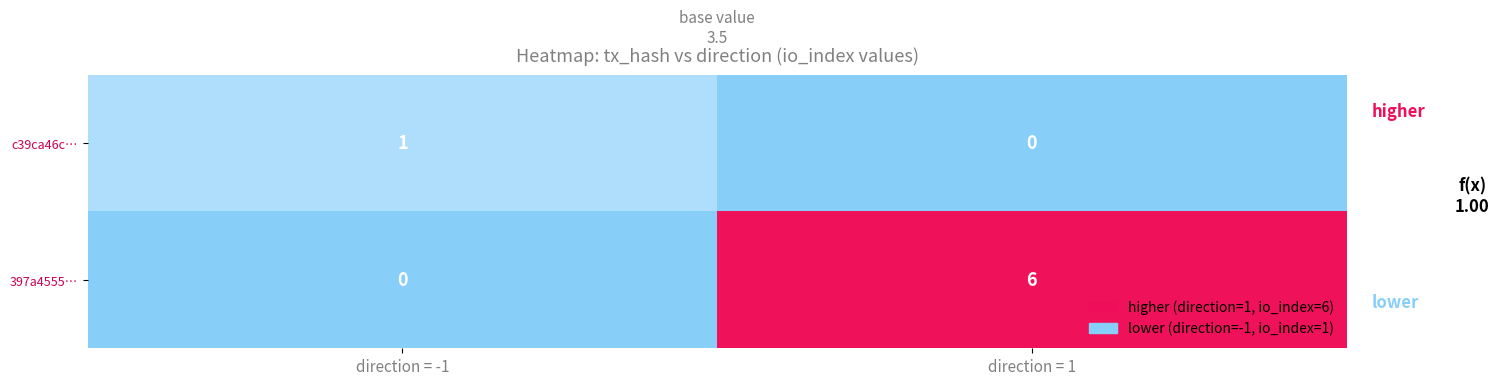

The 397a4555… series shows 2 at direction = -1. True or false?

False